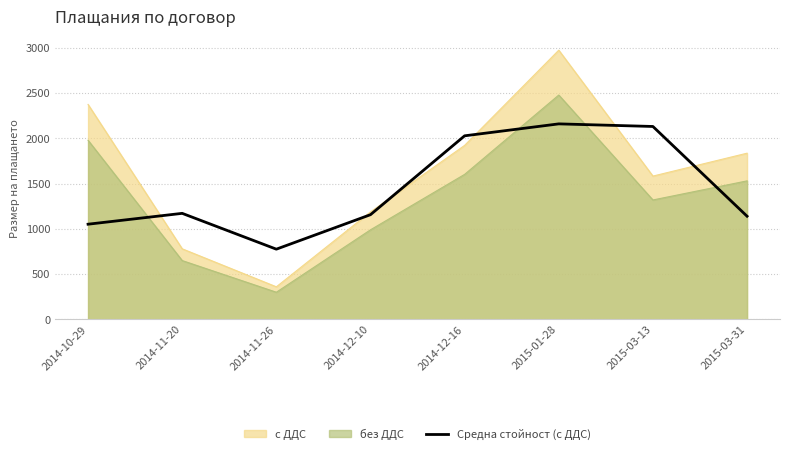

Does the chart display data point markers on the line(s)?

No